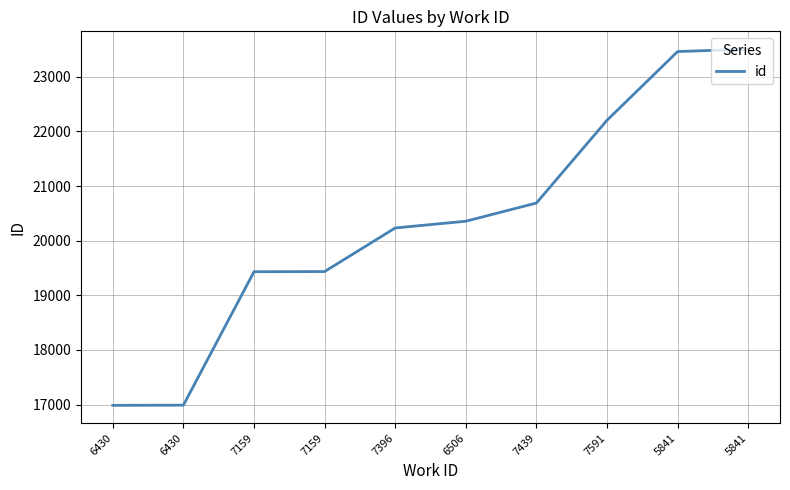

How many distinct data groups are displayed?

1